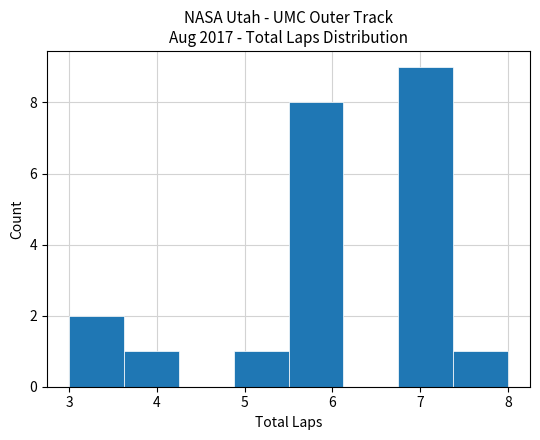

Over which range of the x-axis is the bar tallest?

6.8 to 7.4